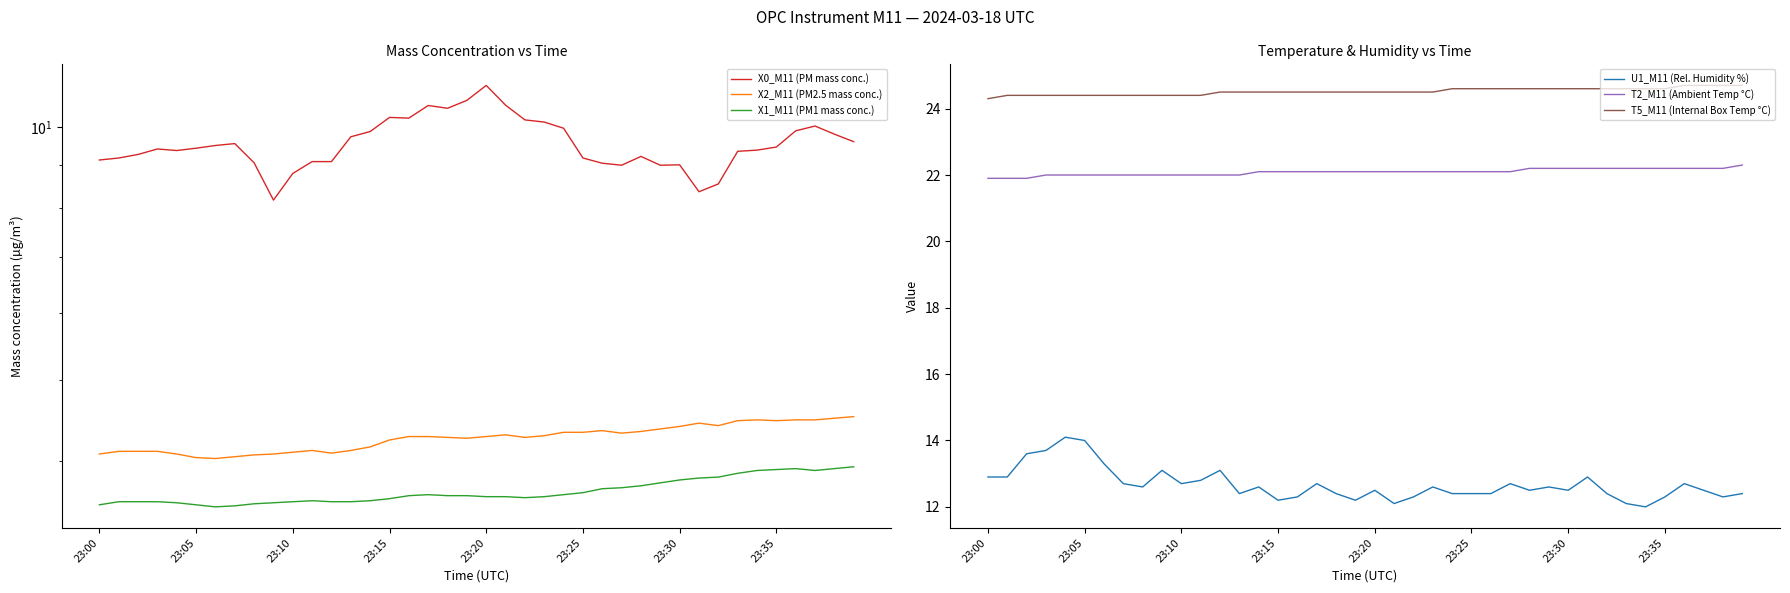

True or false: X2_M11 (PM2.5 mass conc.) and X1_M11 (PM1 mass conc.) intersect in this chart.

False